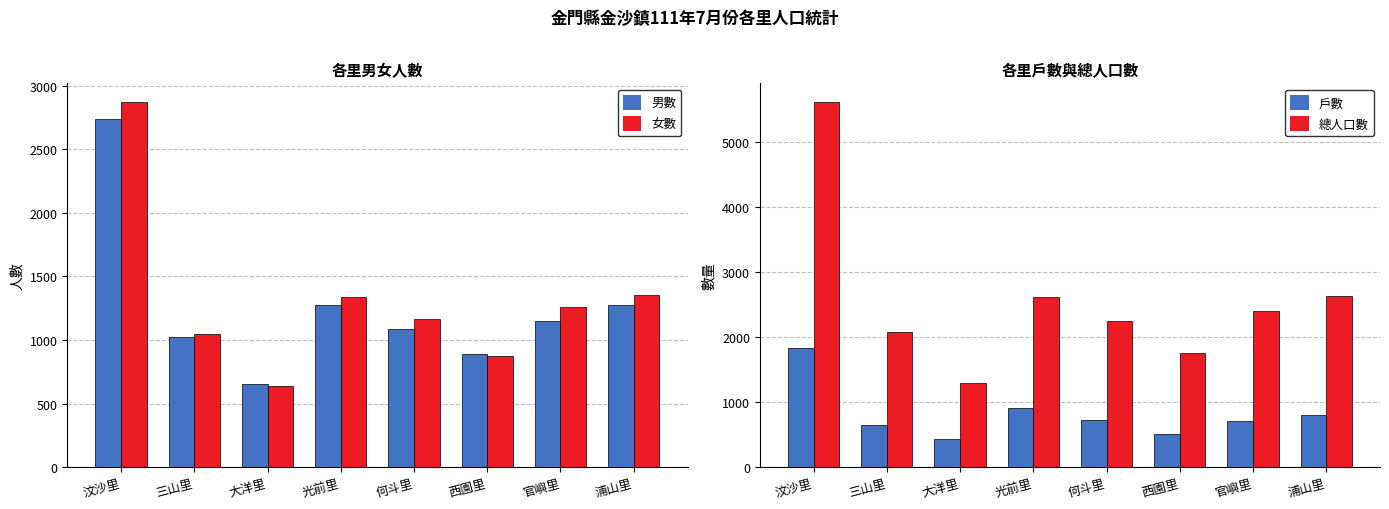

List the series in order of their peak value, highest first.

總人口數, 女數, 男數, 戶數